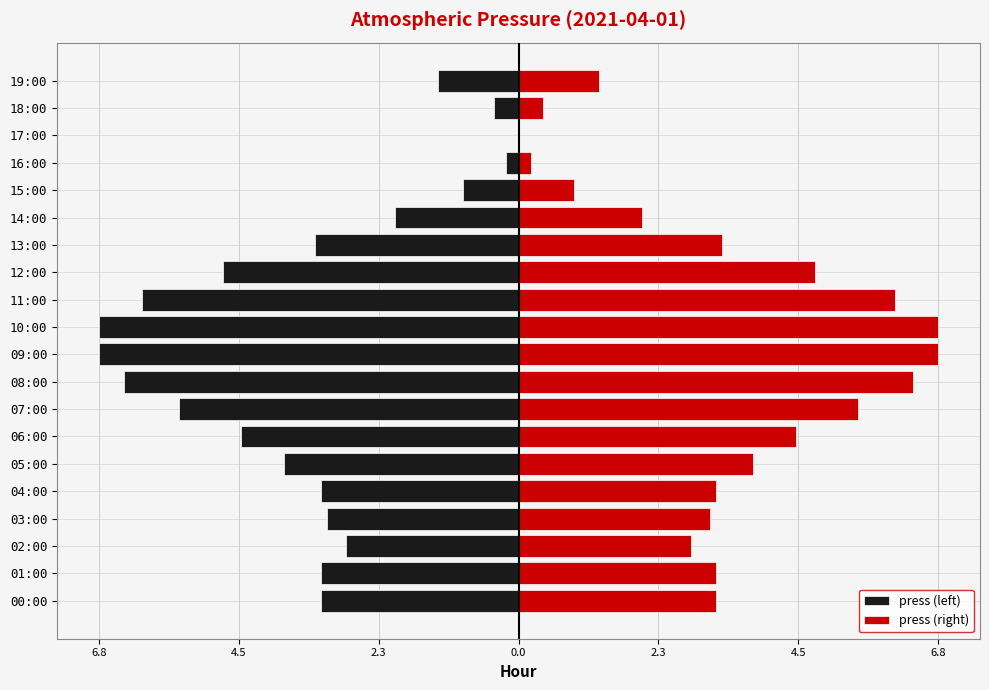

Count the number of categories in the chart.

20